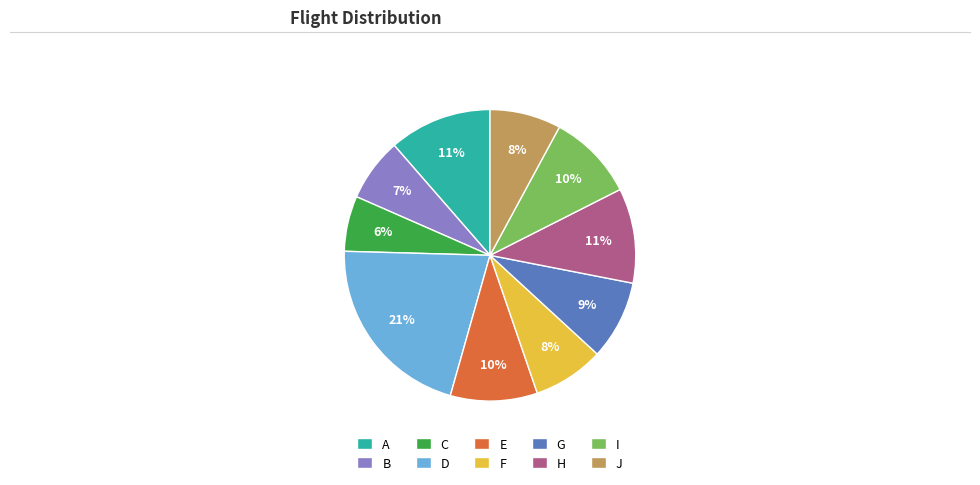

What percentage is the J slice, to the nearest percent?

8%